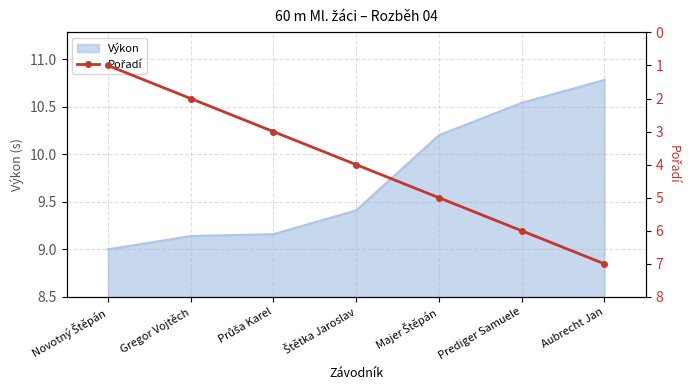

How many values are between 2 and 6?

5